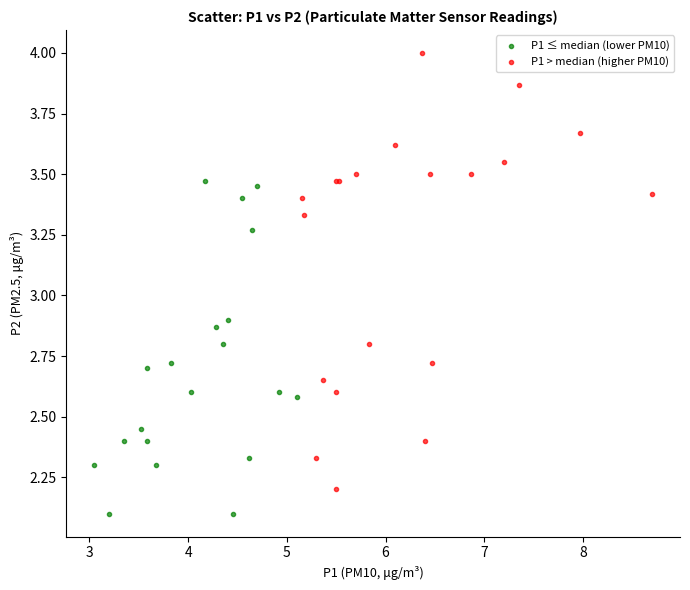

Which series reaches the minimum Y coordinate?

P1 ≤ median (lower PM10)